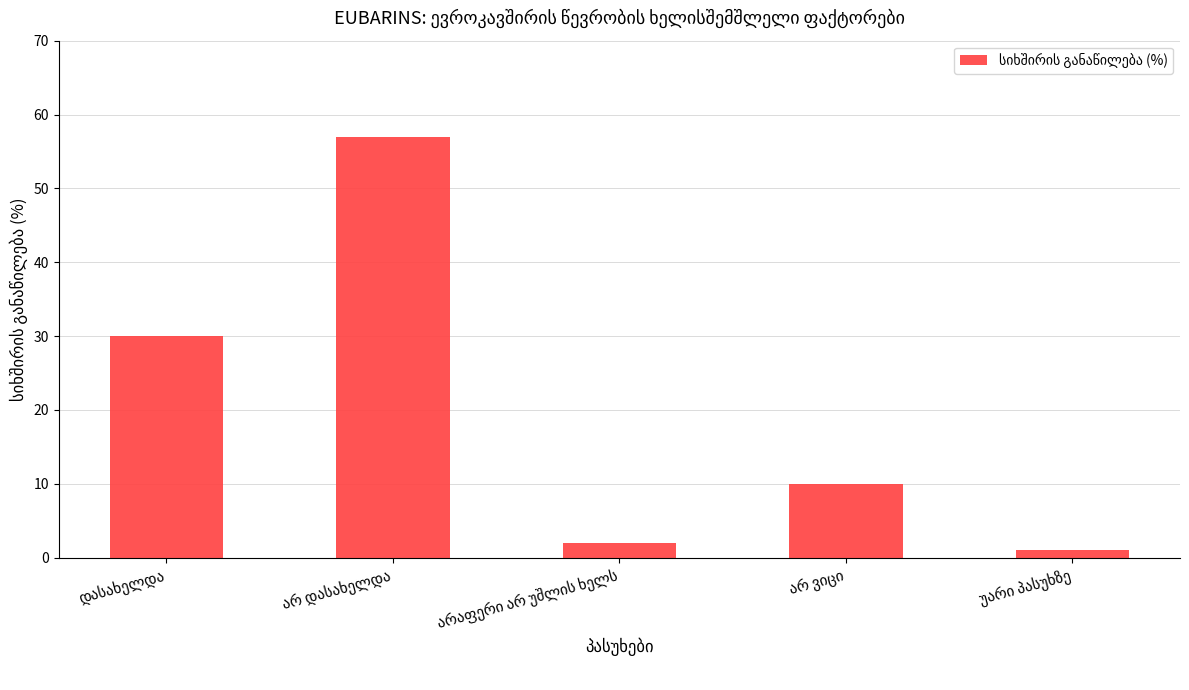

What is the greatest value displayed?

57